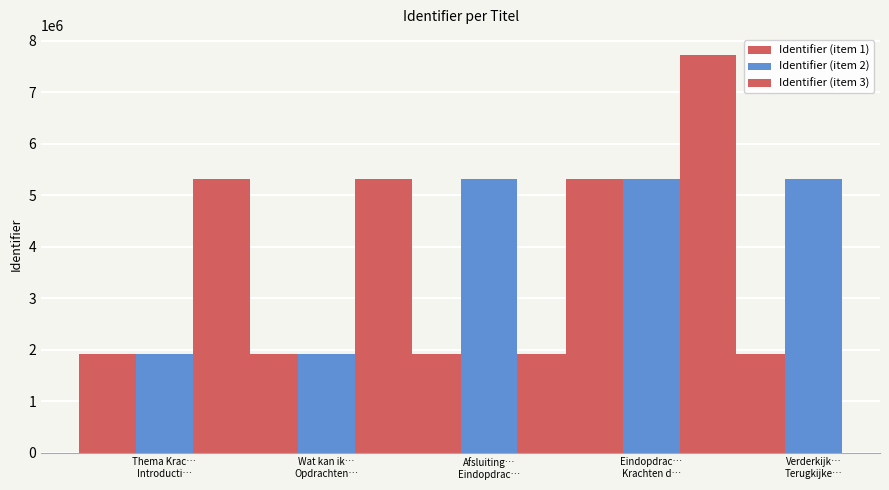

Is it true that the value at Verderkijker is 1911891?

True